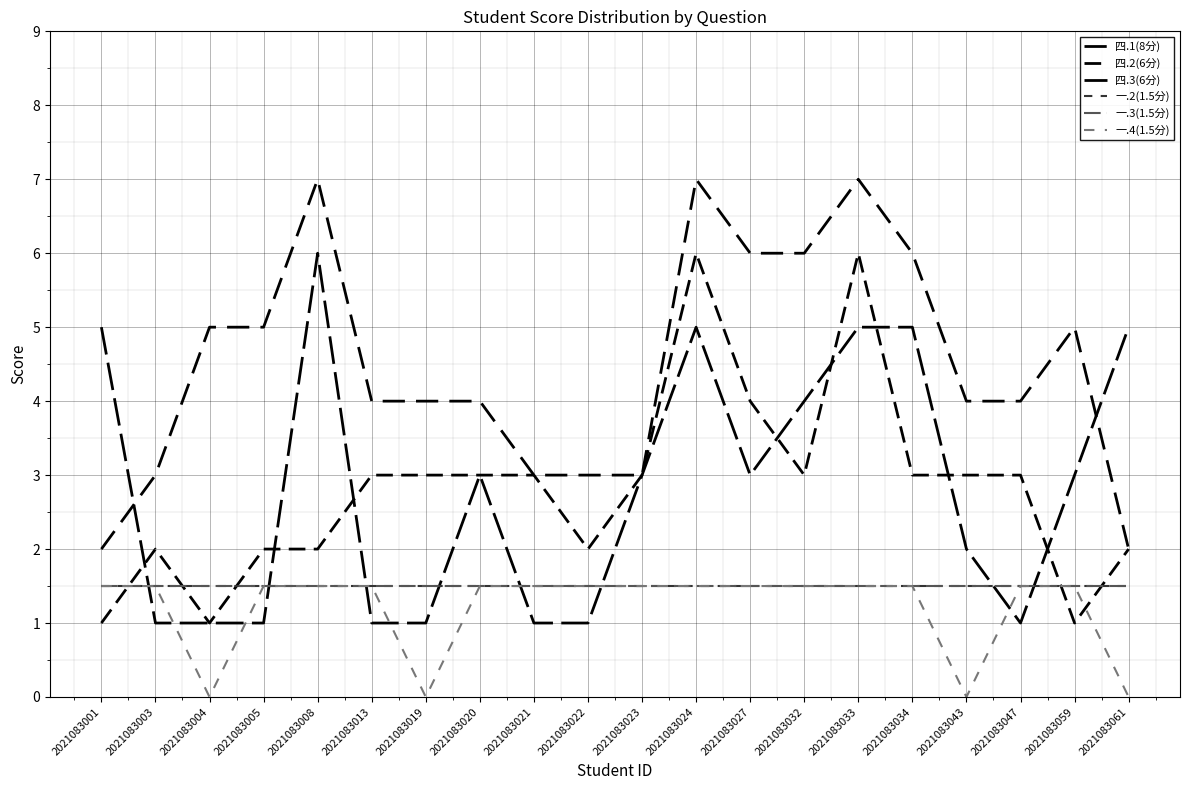

Does the chart display data point markers on the line(s)?

No